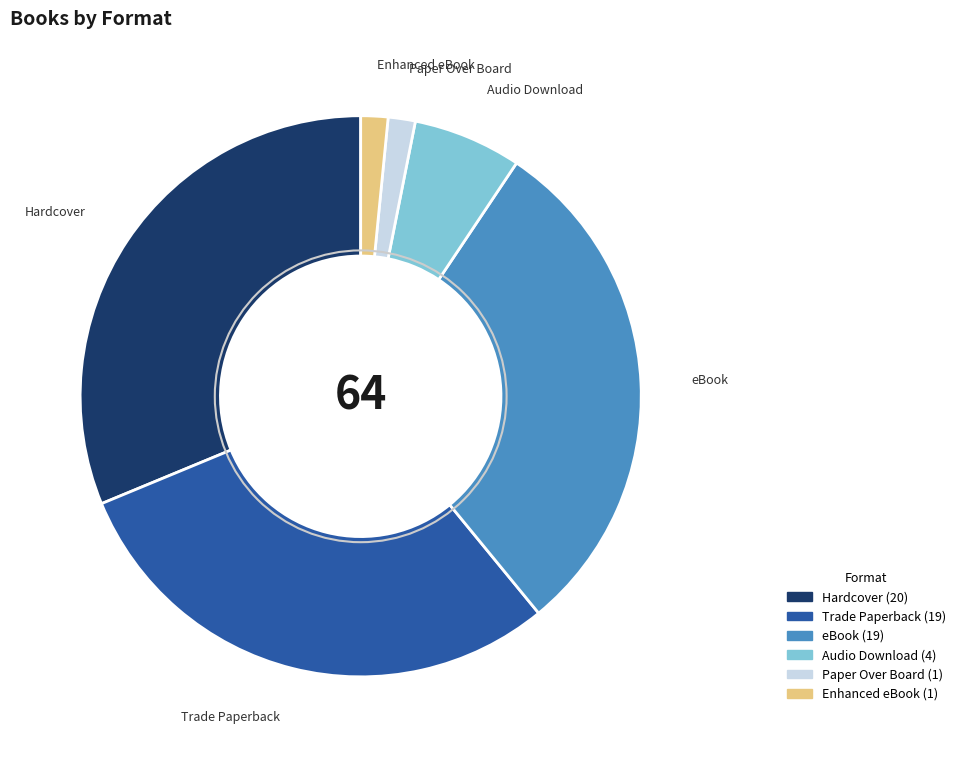

How many segments does this pie chart have?

6